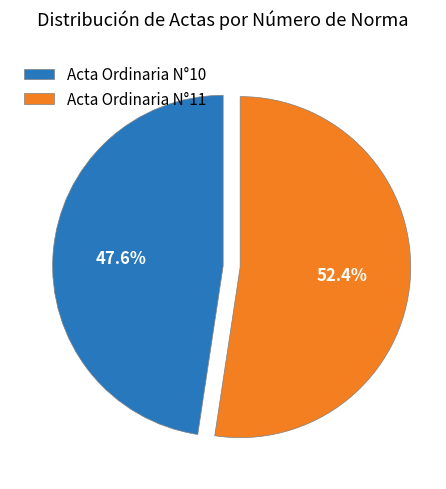

What is the total percentage of Acta Ordinaria N°11 and Acta Ordinaria N°10?

100.0%